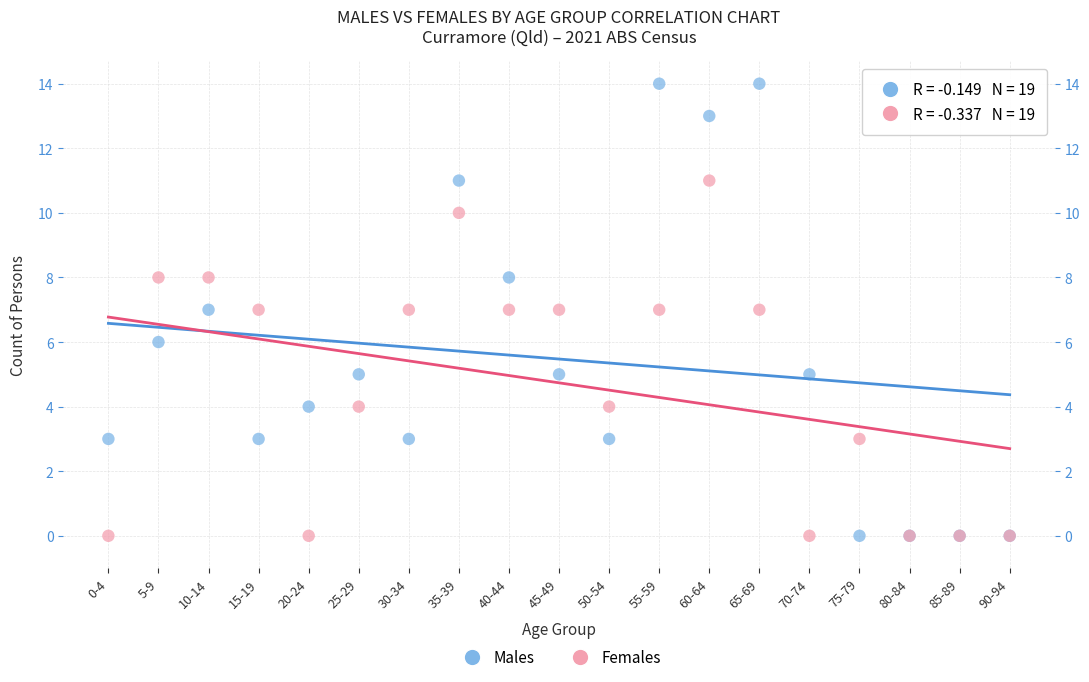

Which series contains the highest Y value?

Males